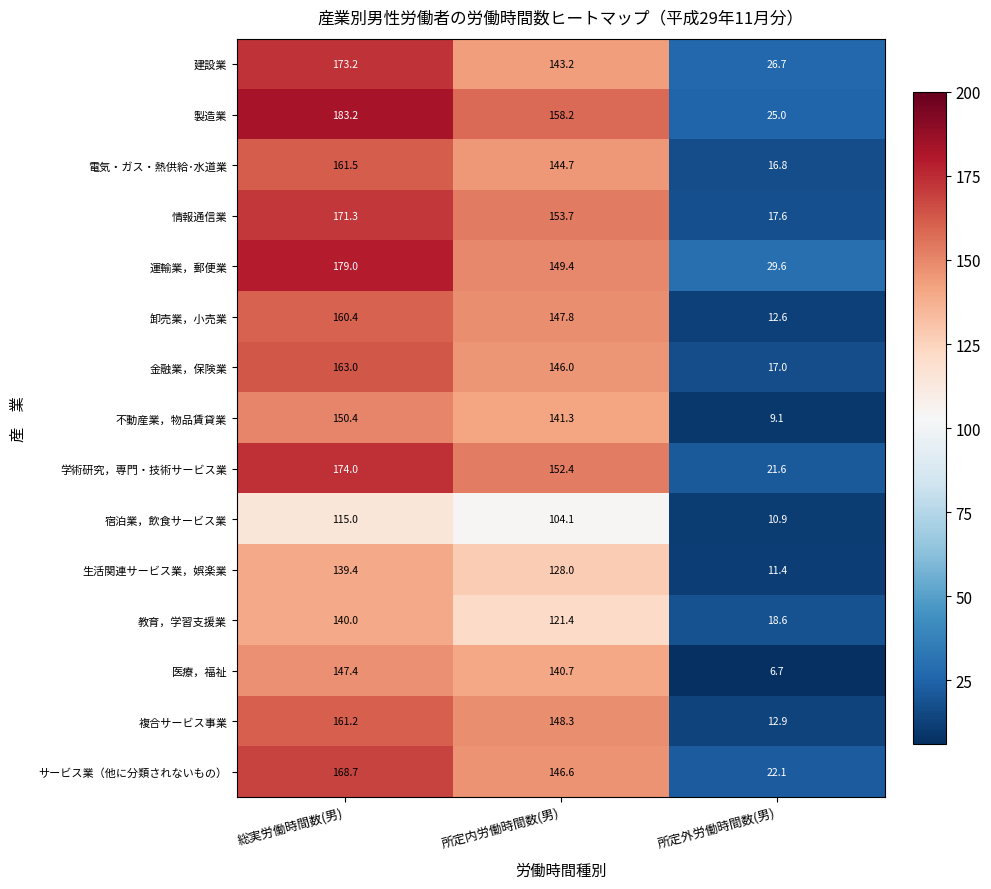

Is it true that 学術研究，専門・技術サービス業 equals 34.3 at 所定外労働時間数(男)?

False